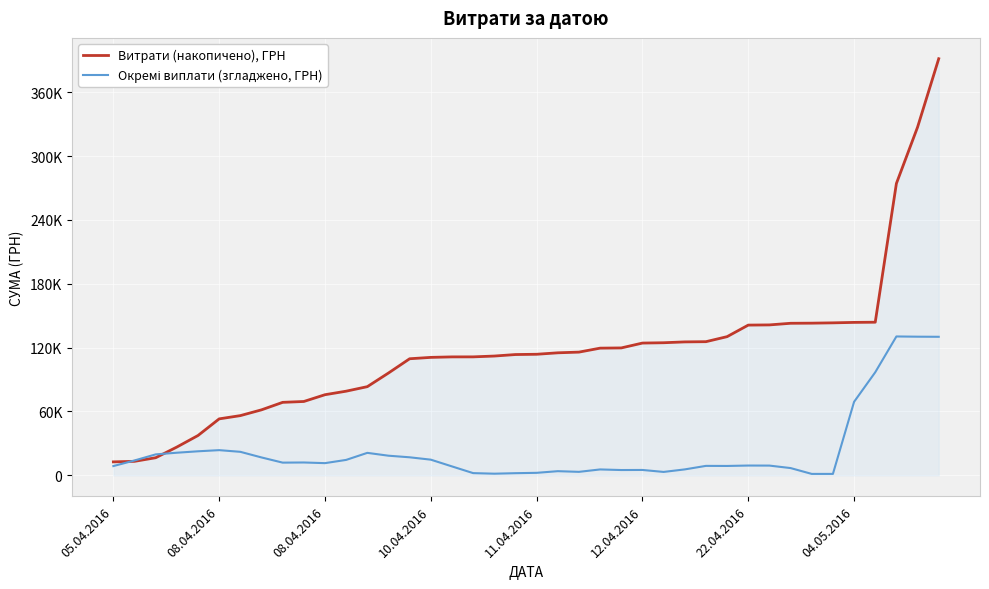

Is this an area chart (filled region under the line)?

Yes